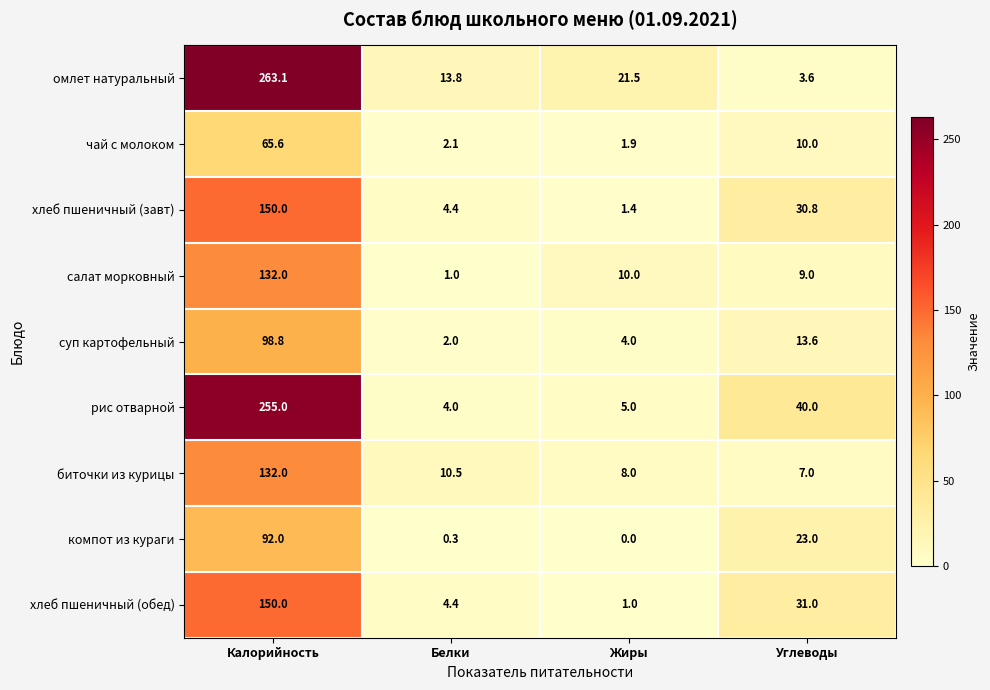

The рис отварной series shows 255.0 at Калорийность. True or false?

True